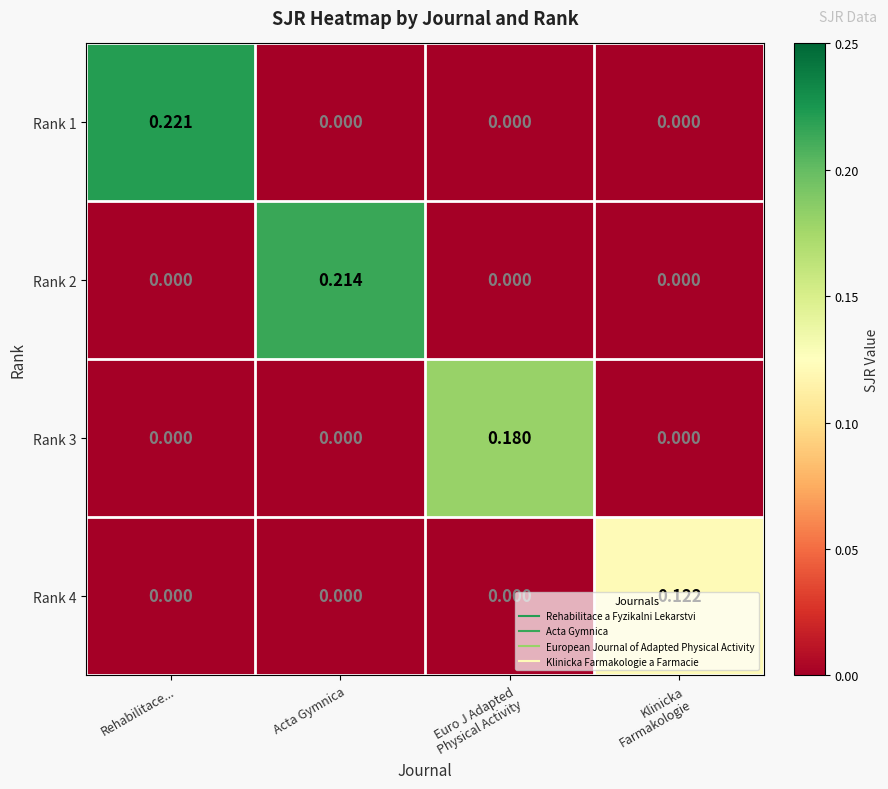

At which category is the sum across all series the highest?

Rehabilitace...